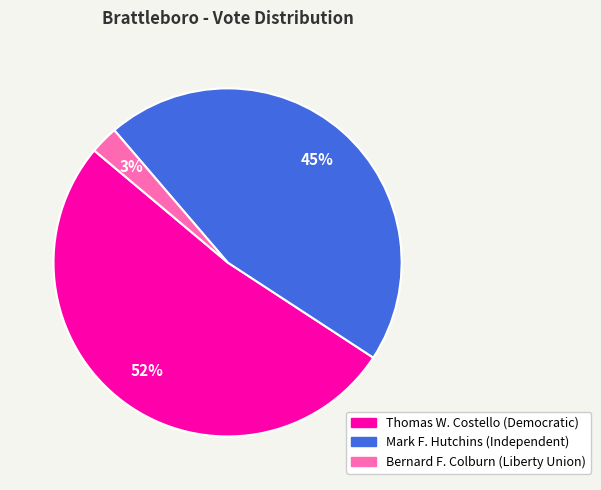

The Mark F. Hutchins (Independent) slice represents 45% of the pie. True or false?

True